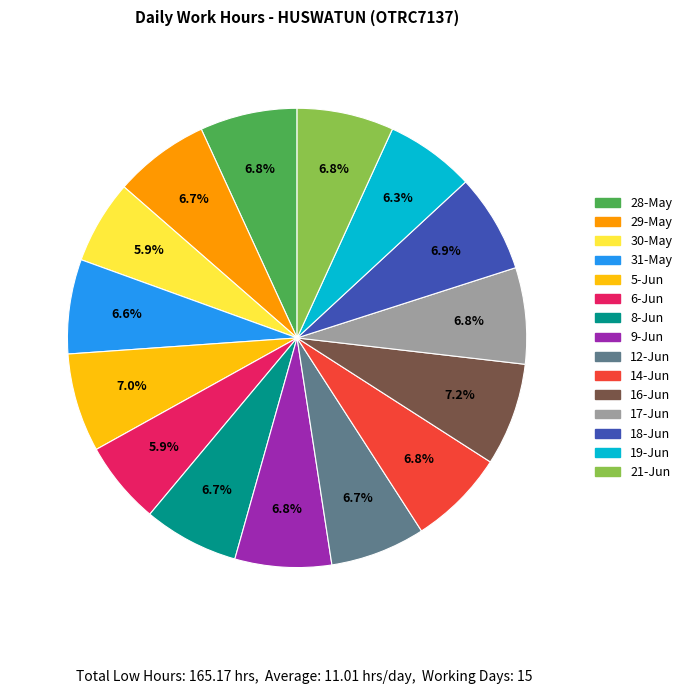

What is the ratio of the value at 17-Jun to the value at 14-Jun?

1.0